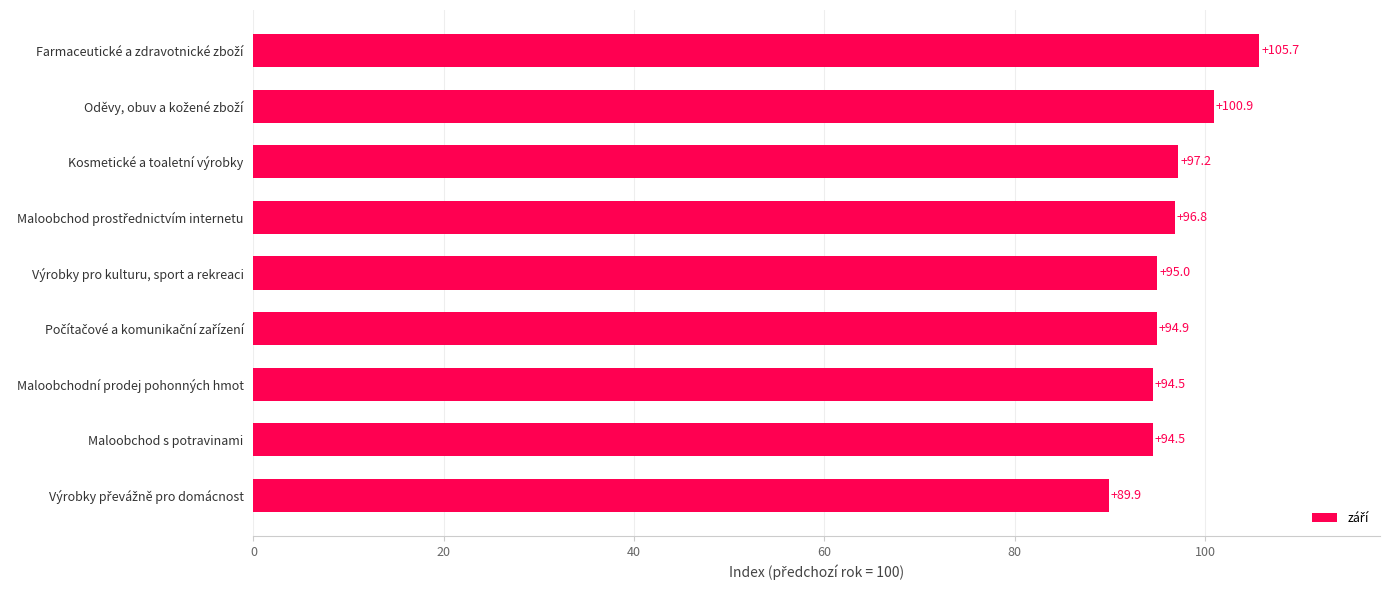

How many values are below 95?

4